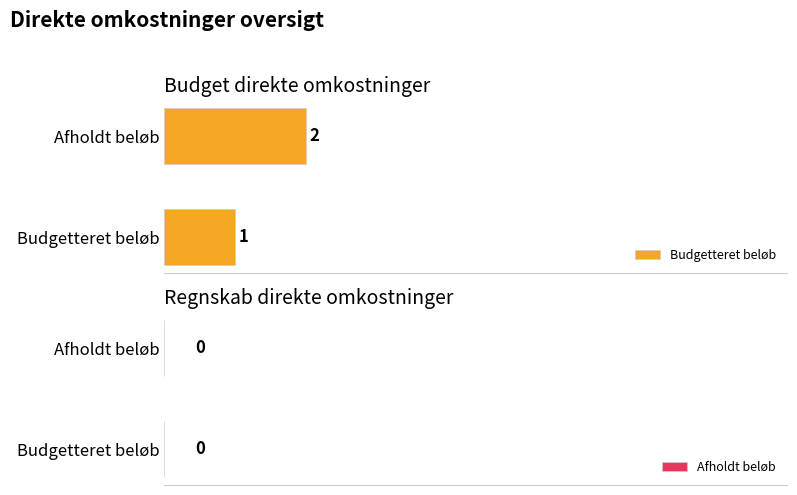

How many categories are shown in the chart?

2